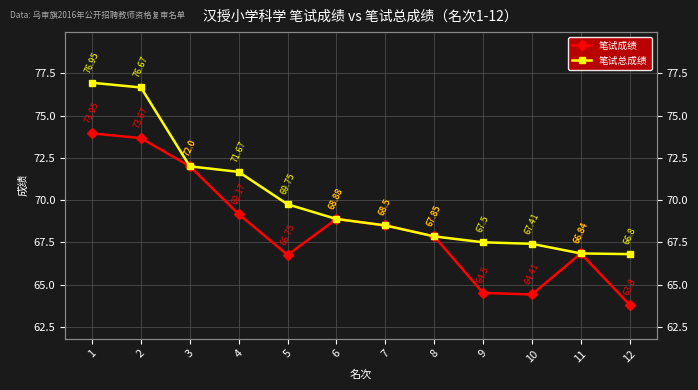

List the labels in order of 笔试成绩 value, largest first.

1, 2, 3, 4, 6, 7, 8, 11, 5, 9, 10, 12